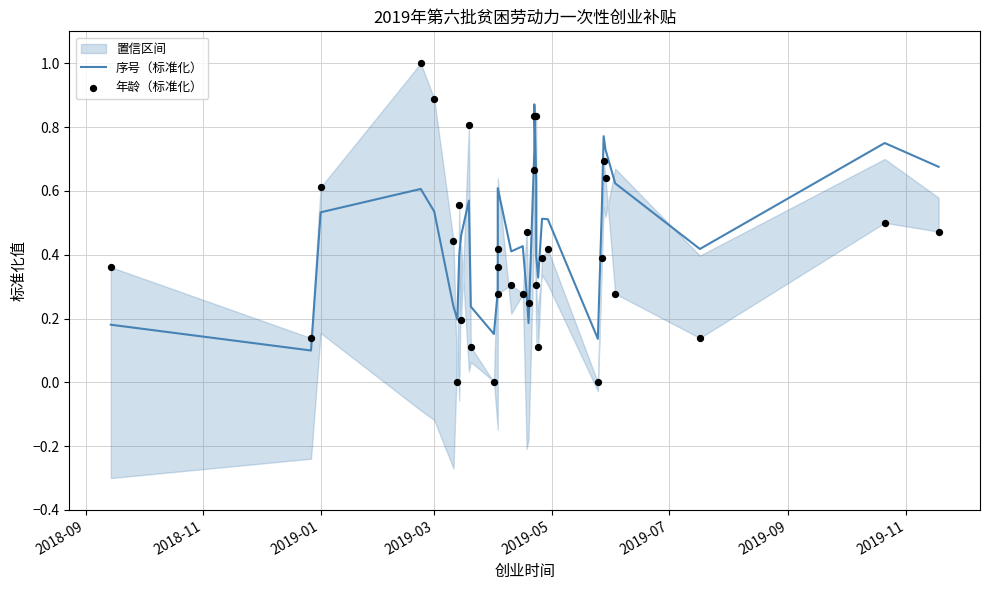

Which series reaches the minimum Y coordinate?

年龄（标准化）